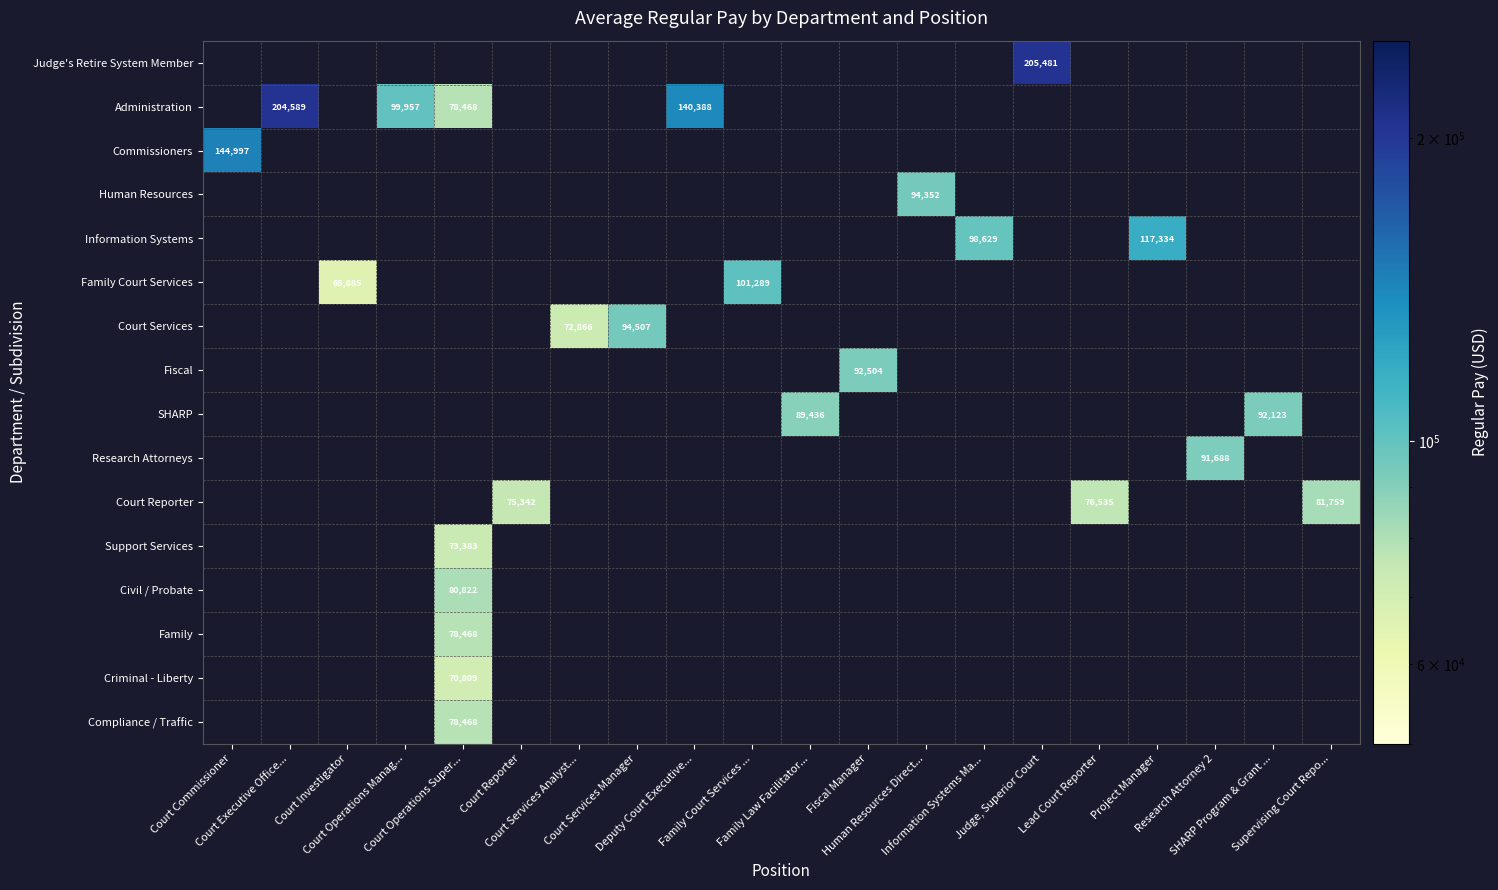

Count the number of categories in the chart.

20